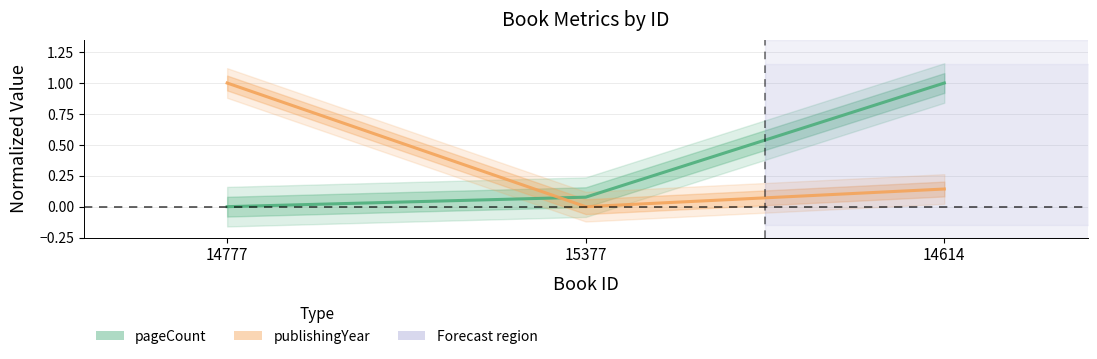

The value of pageCount at 14614 is 0.5. True or false?

False